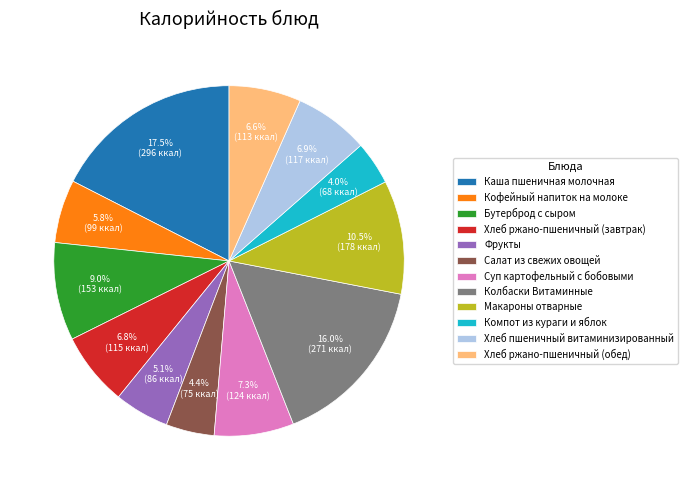

To the nearest percent, what portion does Бутерброд с сыром represent?

9%